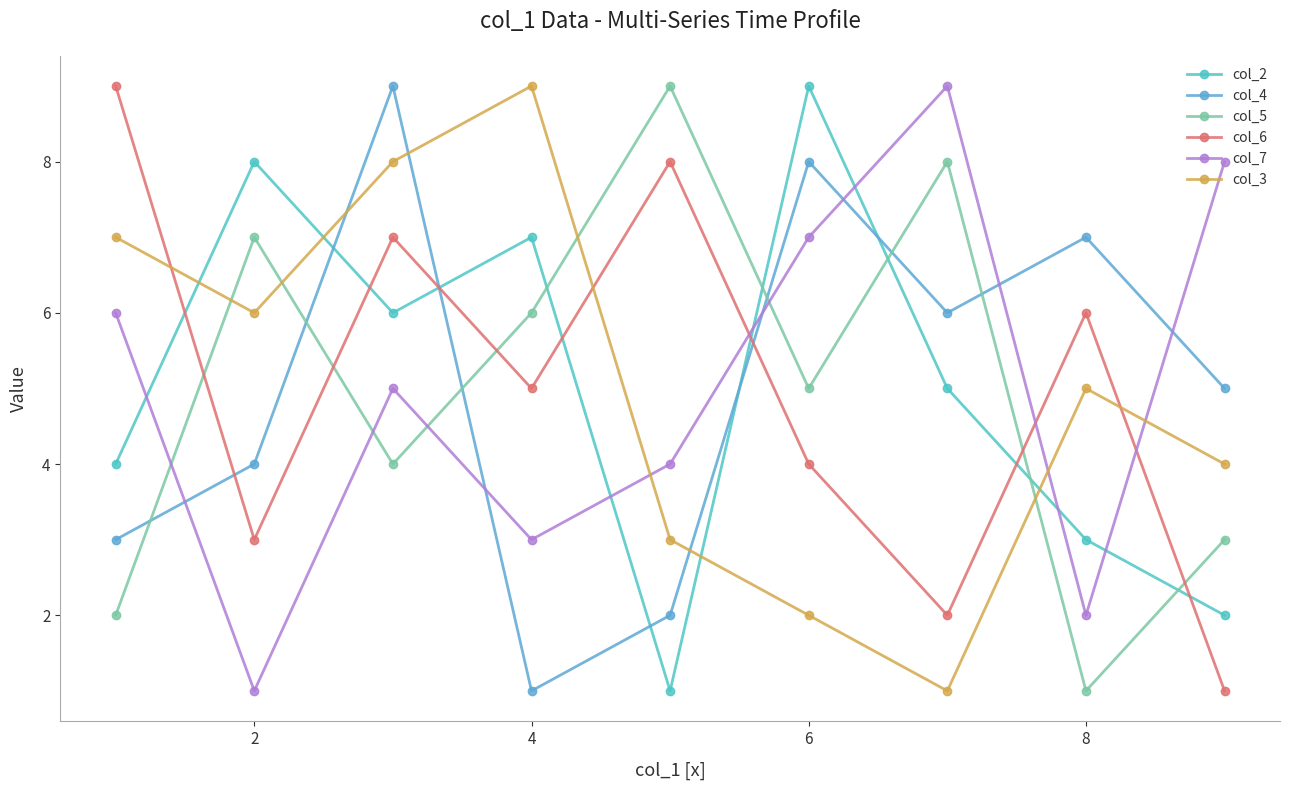

How many intersections are there between col_7 and col_2?

6